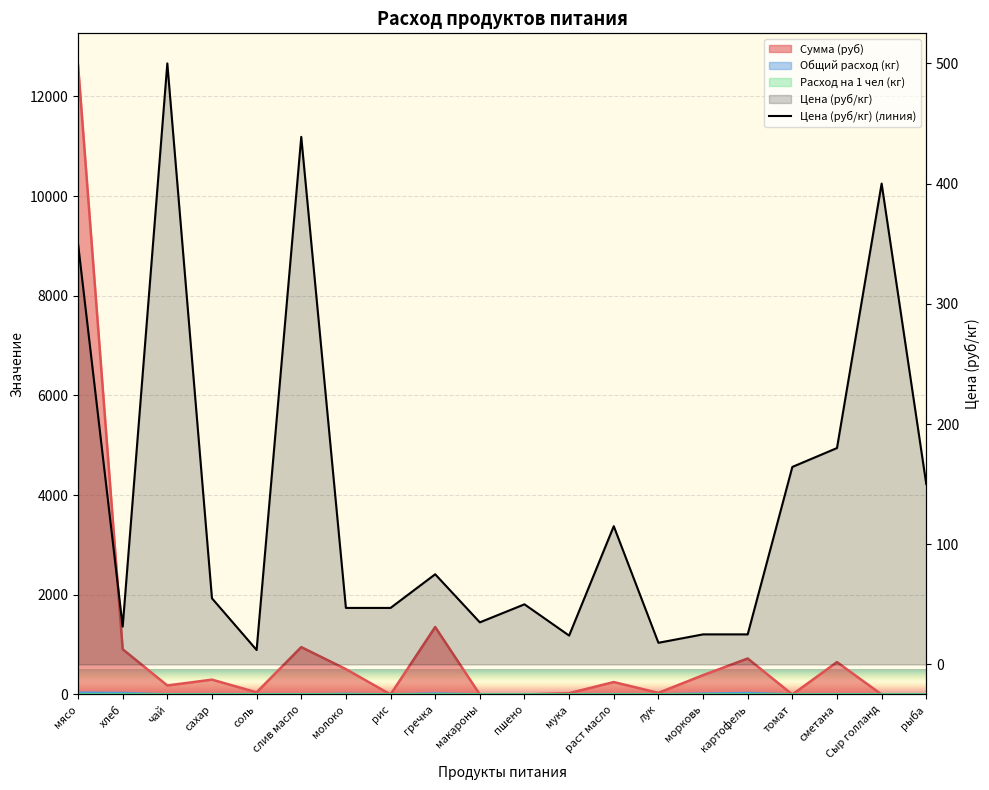

What is the label of the 6th point from the right?

морковь